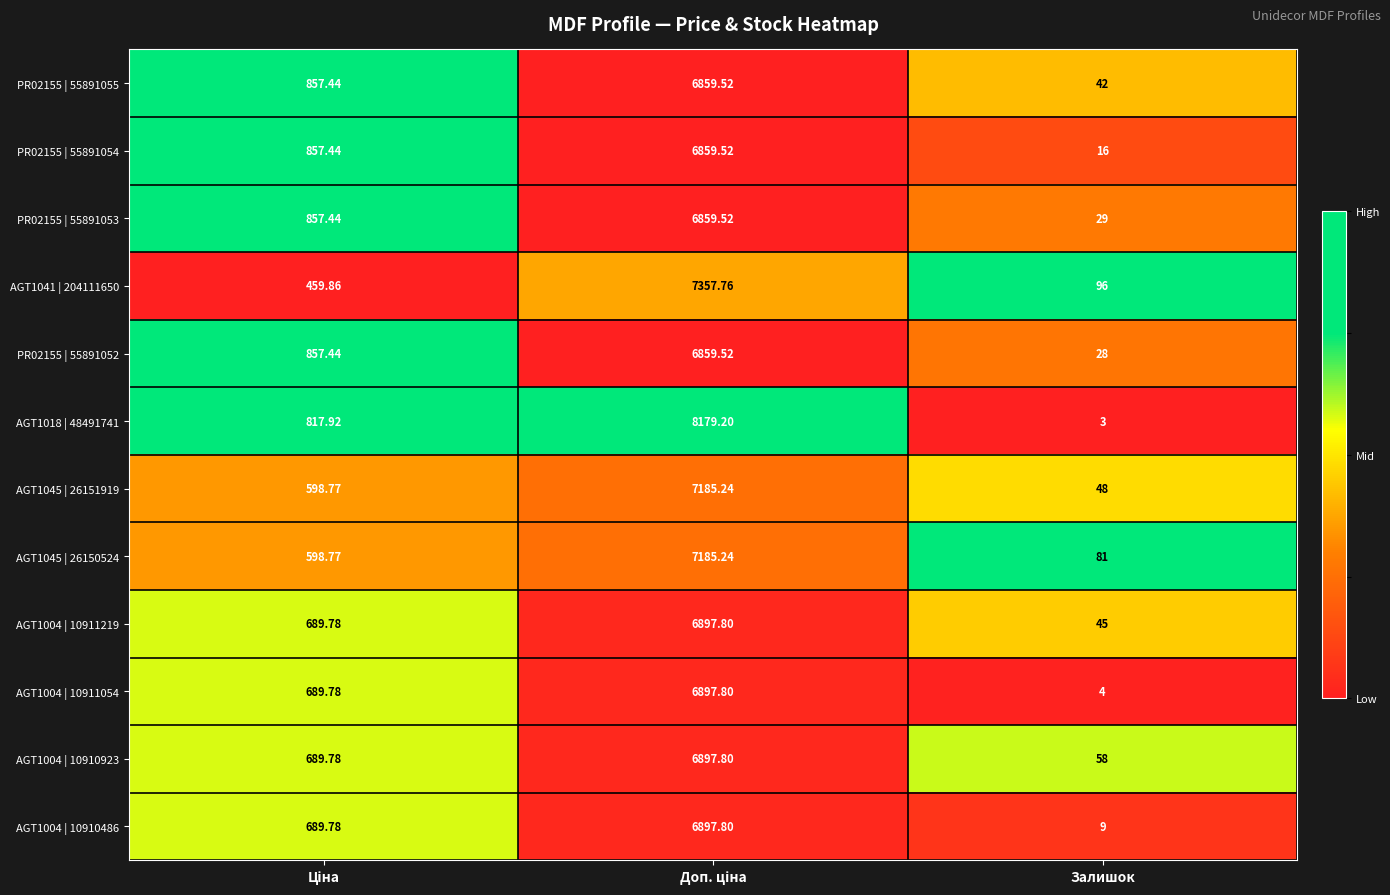

Which series has the largest total across all categories?

AGT1018 | 48491741